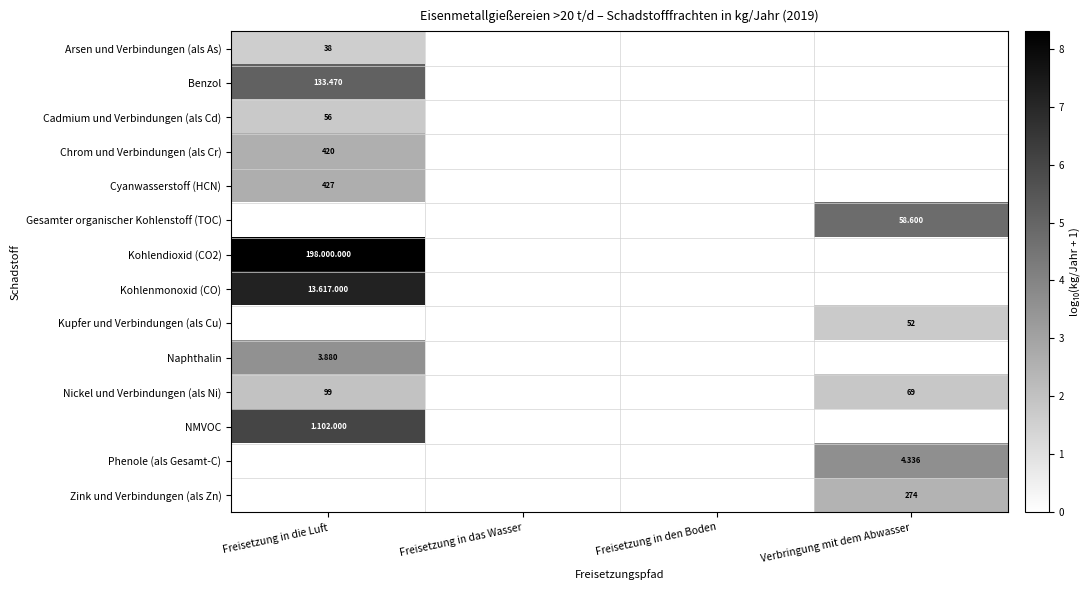

True or false: Naphthalin has a value of 0.0 at Freisetzung in das Wasser.

True